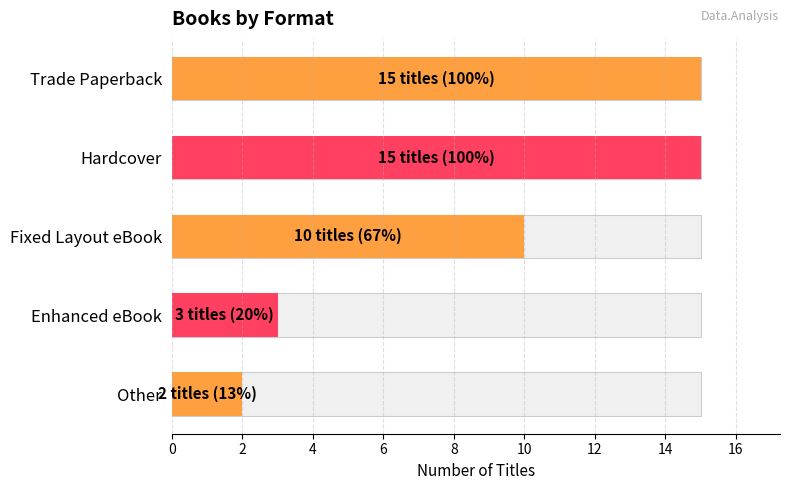

How many series are shown in this chart?

1